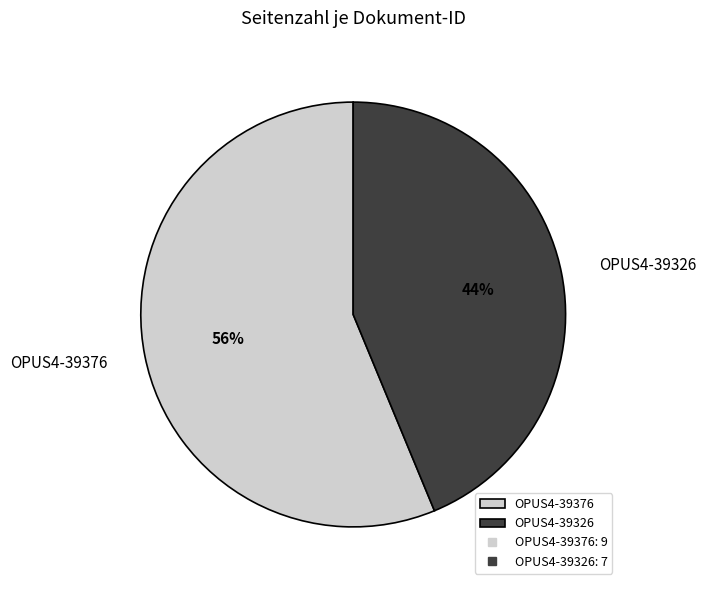

Between OPUS4-39326 and OPUS4-39376, which is larger?

OPUS4-39376